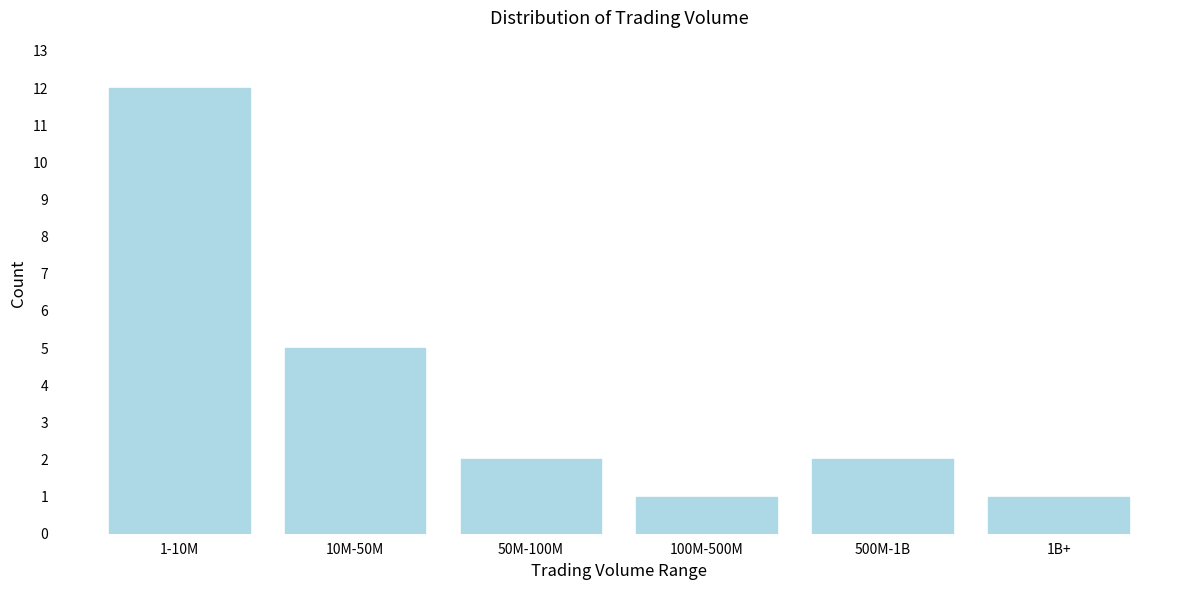

Reading right to left, transcribe all the data shown in this chart.

1B+=1	500M-1B=2	100M-500M=1	50M-100M=2	10M-50M=5	1-10M=12